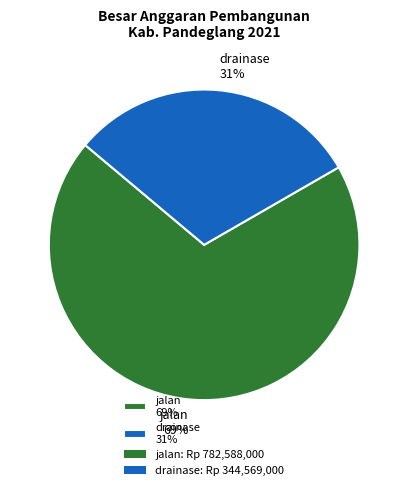

What percentage is the drainase slice, to the nearest percent?

31%